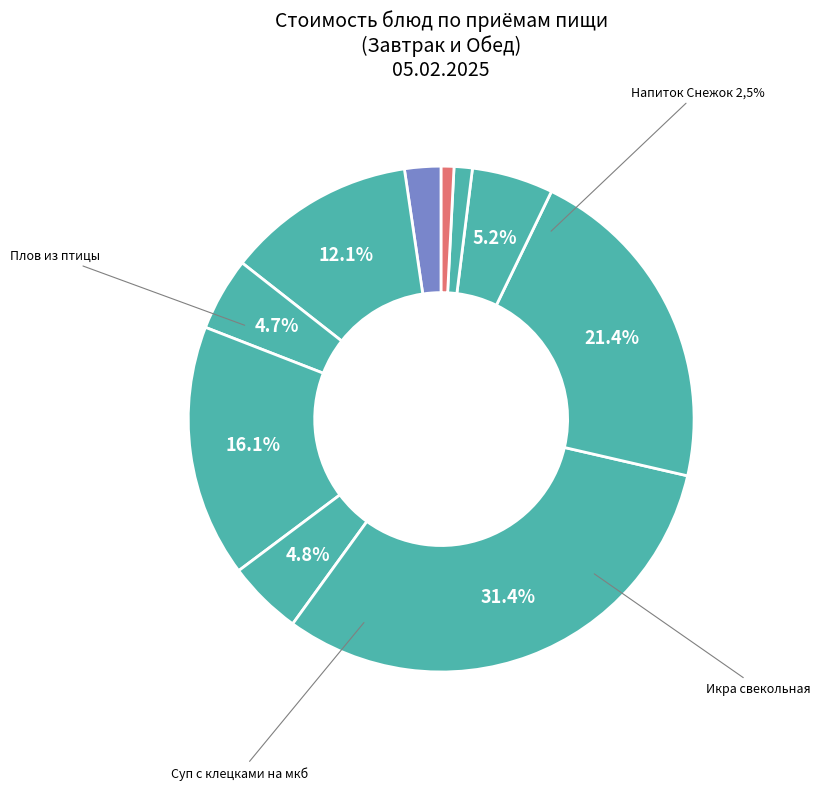

Is there any slice that represents more than half of the pie?

No